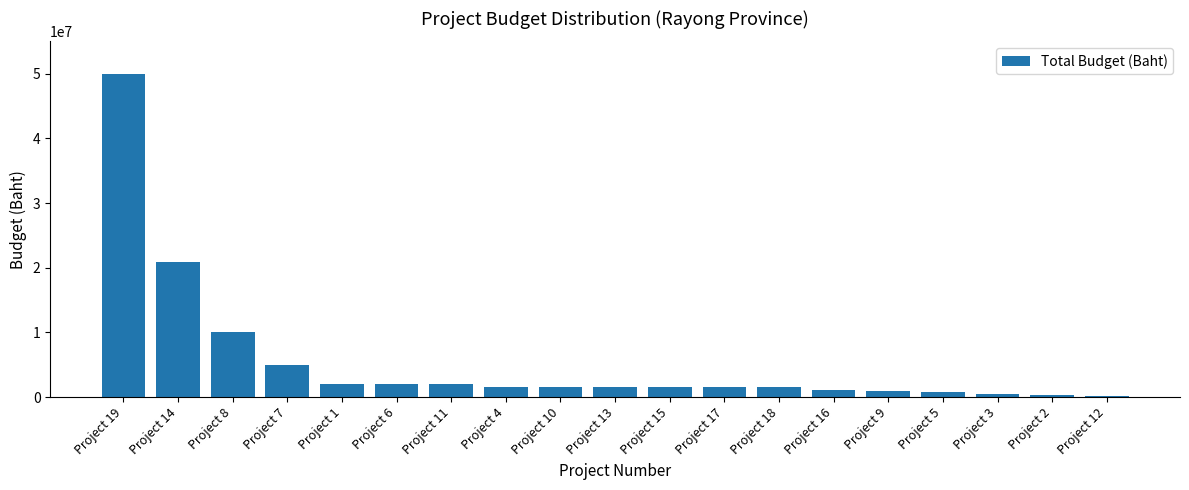

Which category has the highest value across all series?

Project 19